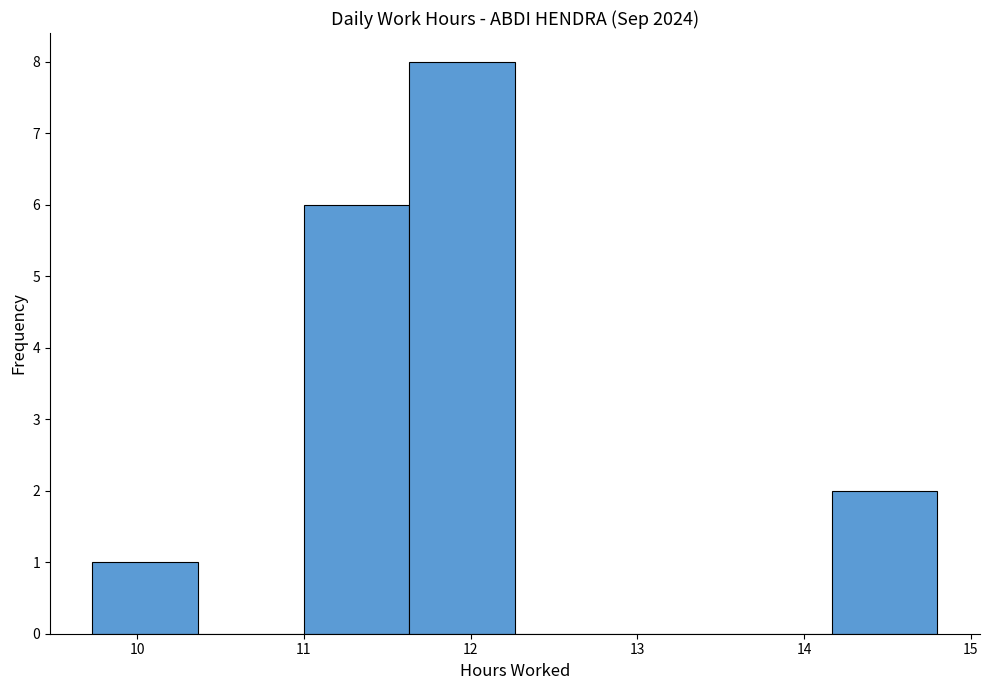

Reading left to right, transcribe this chart: for each bar, give the range it covers on the x-axis and its height. Neither the bar edges nor the heights are printed on the chart, so give them approximately, as read against the axes.

9.7 to 10.4: 1
10.4 to 11.0: 0
11.0 to 11.6: 6
11.6 to 12.3: 8
12.3 to 12.9: 0
12.9 to 13.5: 0
13.5 to 14.2: 0
14.2 to 14.8: 2